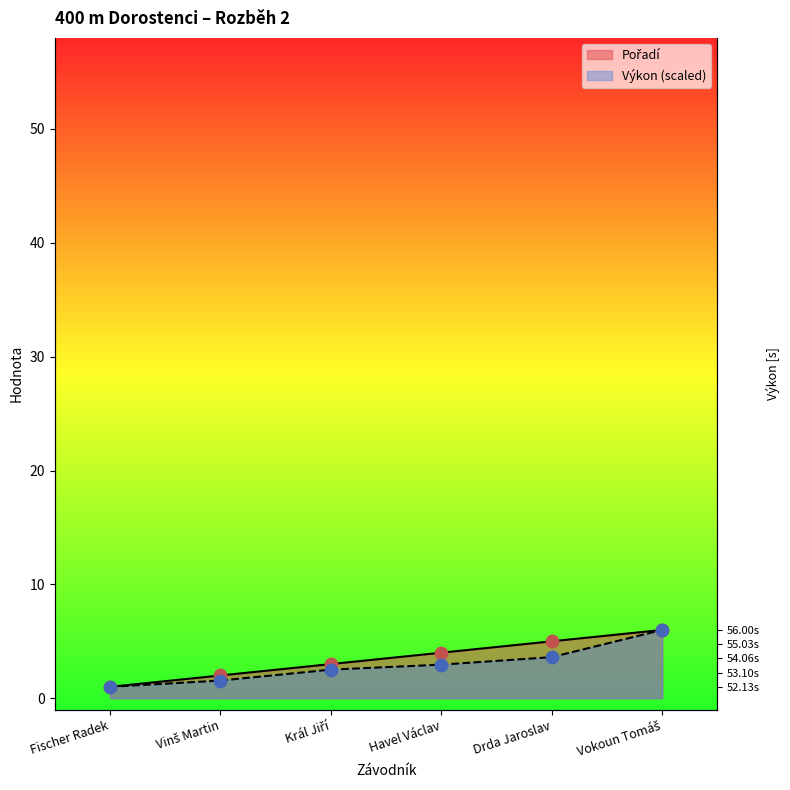

Which series contains the highest Y value?

Pořadí